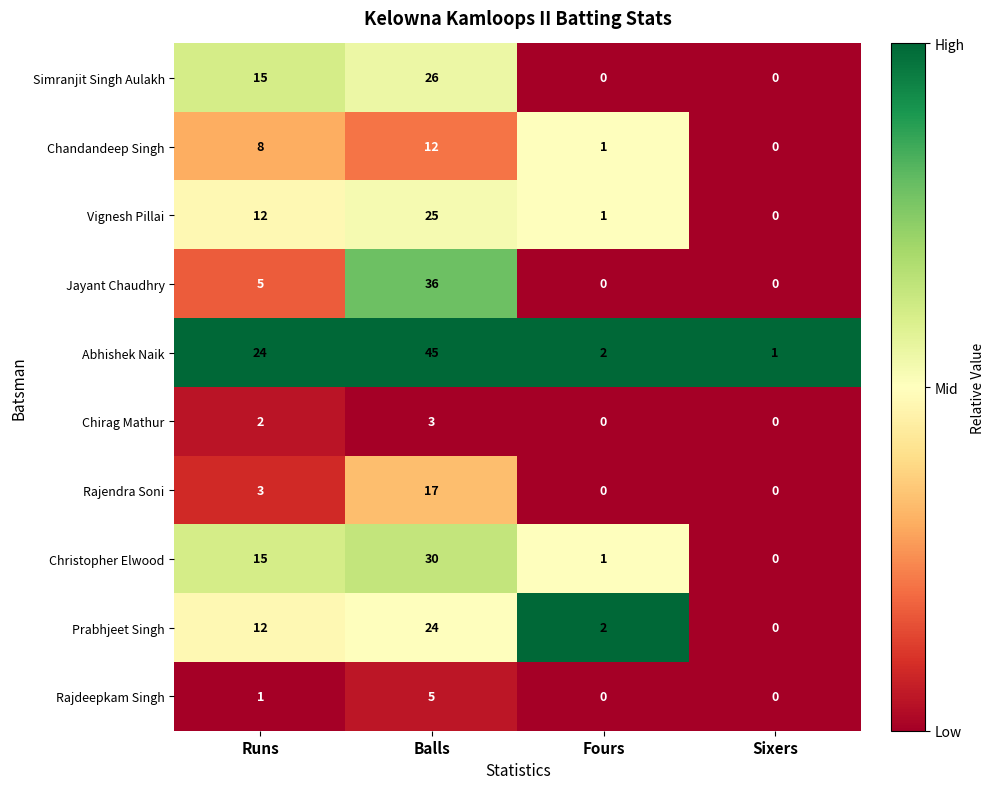

What is the difference between the second highest and second lowest values in the Simranjit Singh Aulakh series?

15